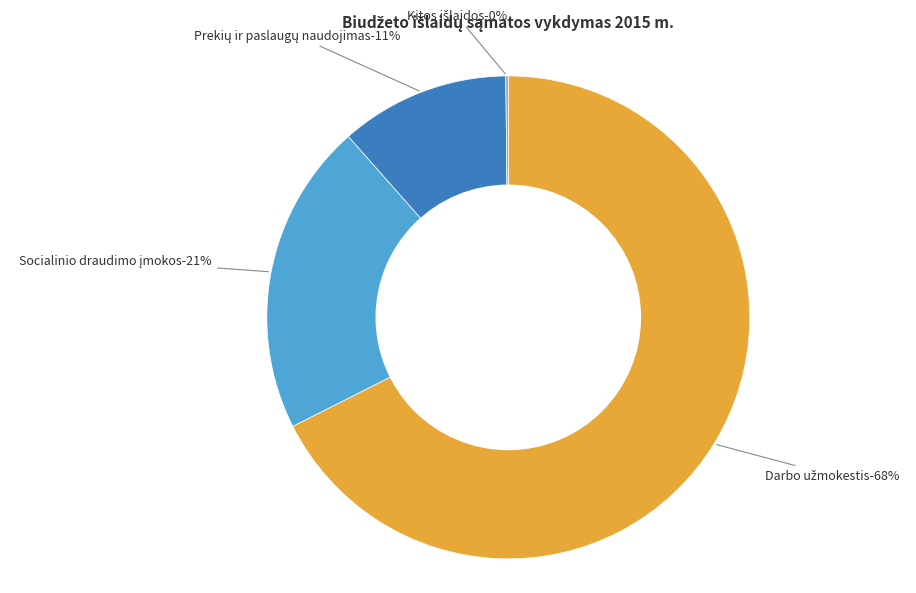

Do Darbo užmokestis and Kitos išlaidos together represent more than half of the pie?

Yes